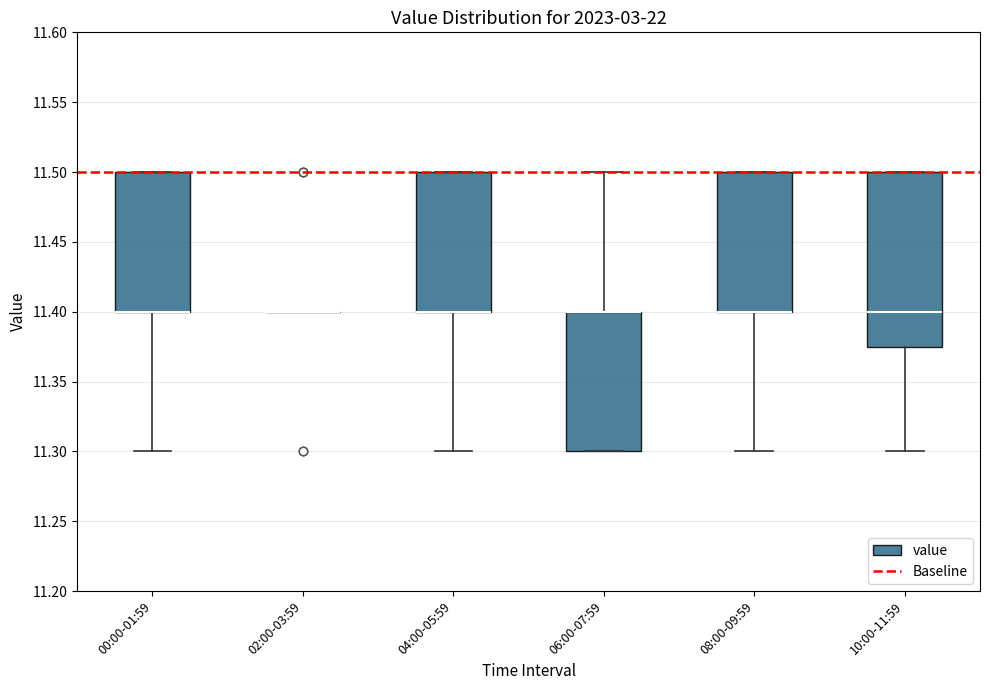

Reading left to right, read every box against the y-axis: the position of its median line, the range the box covers, and the ends of its whiskers. The values are not printed on the chart, so give them approximately, as read against the axis.

00:00-01:59: median 11.400 (drawn on the box's lower edge), box 11.400 to 11.500, whiskers 11.300 to 11.500
02:00-03:59: box collapsed to a line at 11.400, whiskers 11.400 to 11.400
04:00-05:59: median 11.400 (drawn on the box's lower edge), box 11.400 to 11.500, whiskers 11.300 to 11.500
06:00-07:59: median 11.400 (drawn on the box's upper edge), box 11.300 to 11.400, whiskers 11.300 to 11.500
08:00-09:59: median 11.400 (drawn on the box's lower edge), box 11.400 to 11.500, whiskers 11.300 to 11.500
10:00-11:59: median 11.400, box 11.375 to 11.500, whiskers 11.300 to 11.500